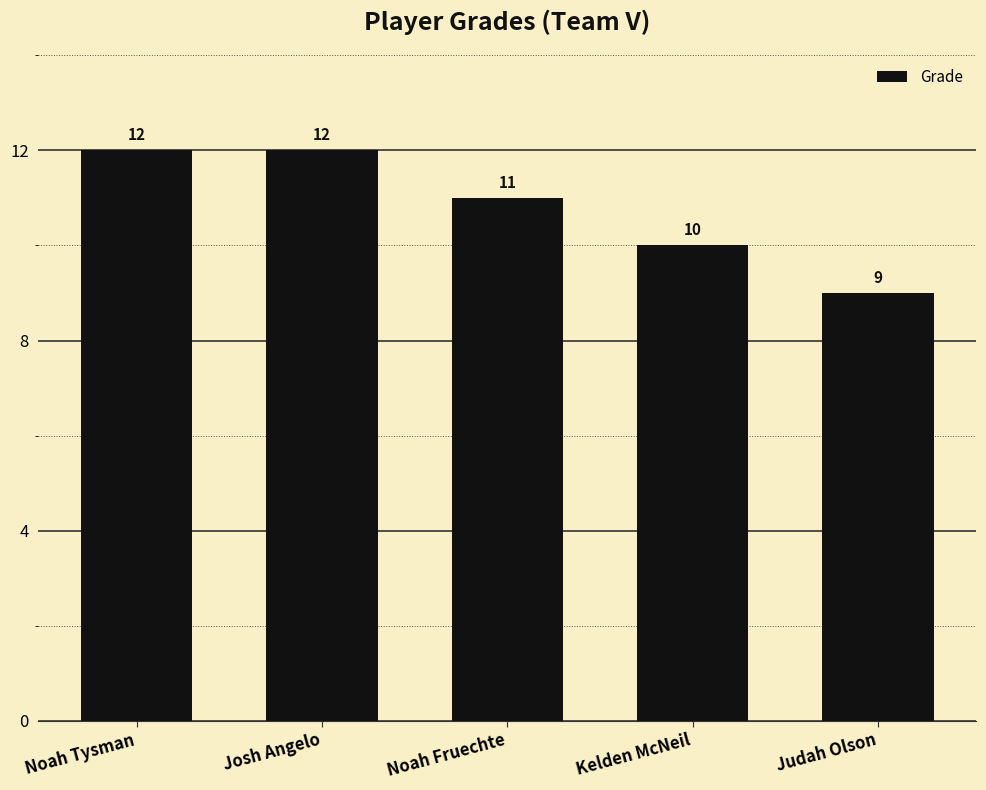

Reading left to right, extract all data points from this chart.

12	12	11	10	9